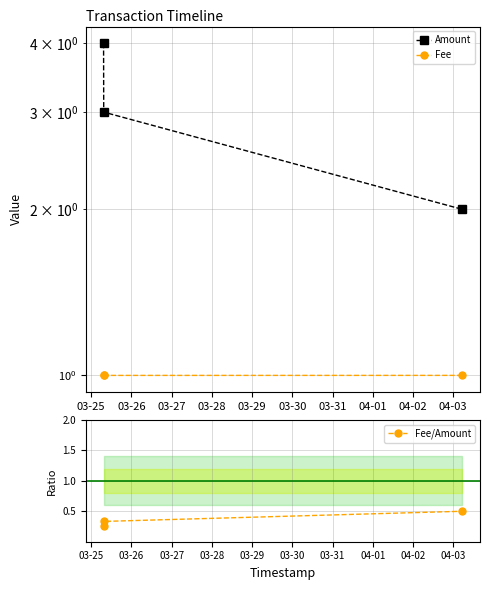

The Amount series shows 4.0 at 03-25. True or false?

True